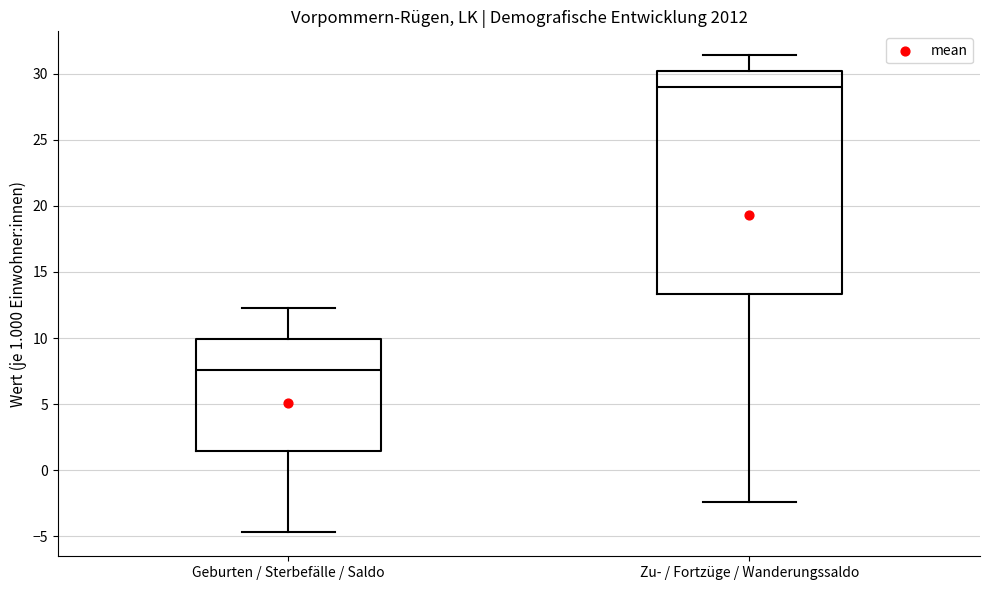

Reading left to right, transcribe this box plot: for each box, give where its median line is, the range the box spans, and where its two whiskers end, as read against the y-axis. The values are not printed on the chart, so give them approximately, as read against the axis.

Geburten / Sterbefälle / Saldo: median 7.5, box 1.5 to 10.0, whiskers -4.5 to 12.5
Zu- / Fortzüge / Wanderungssaldo: median 29.0, box 13.5 to 30.0, whiskers -2.5 to 31.5